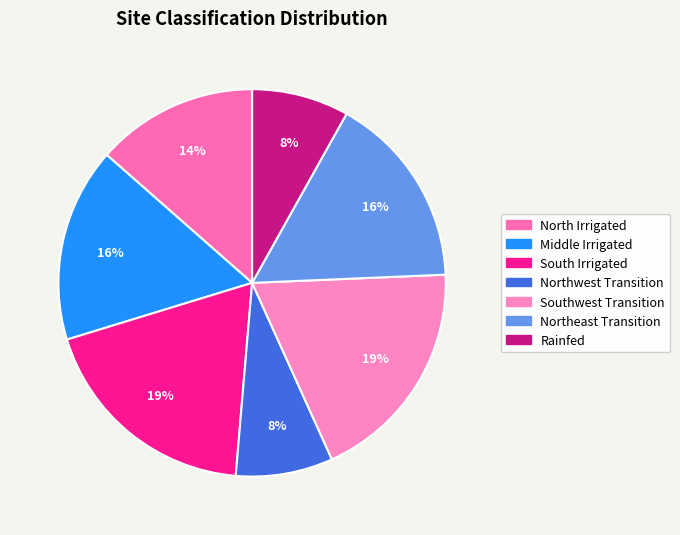

What percentage is NOT represented by Northeast Transition?

83.8%